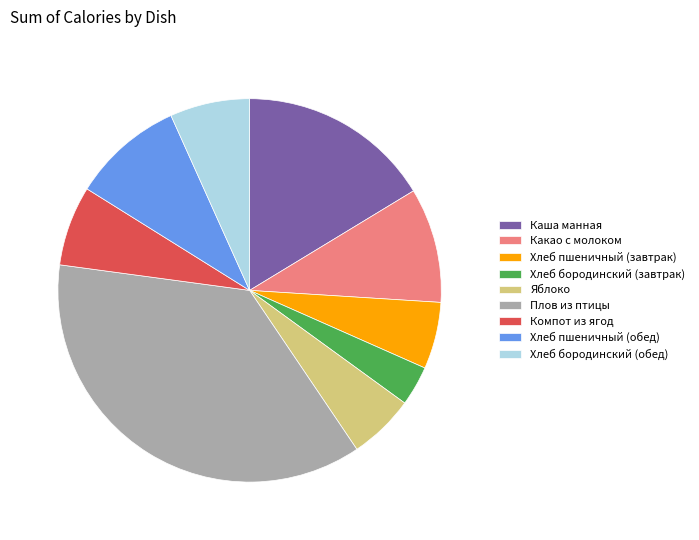

Which category has the smallest portion of the pie?

Хлеб бородинский (завтрак)